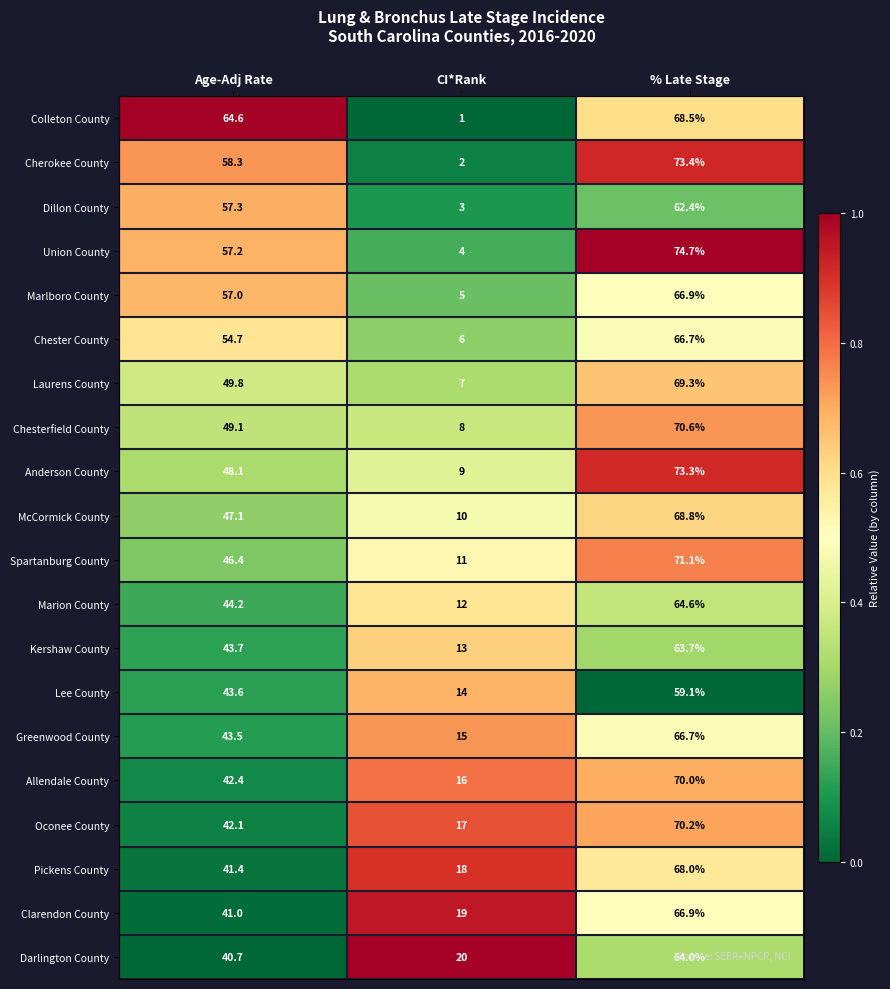

The value of Pickens County at Age-Adj Rate is 57.7. True or false?

False